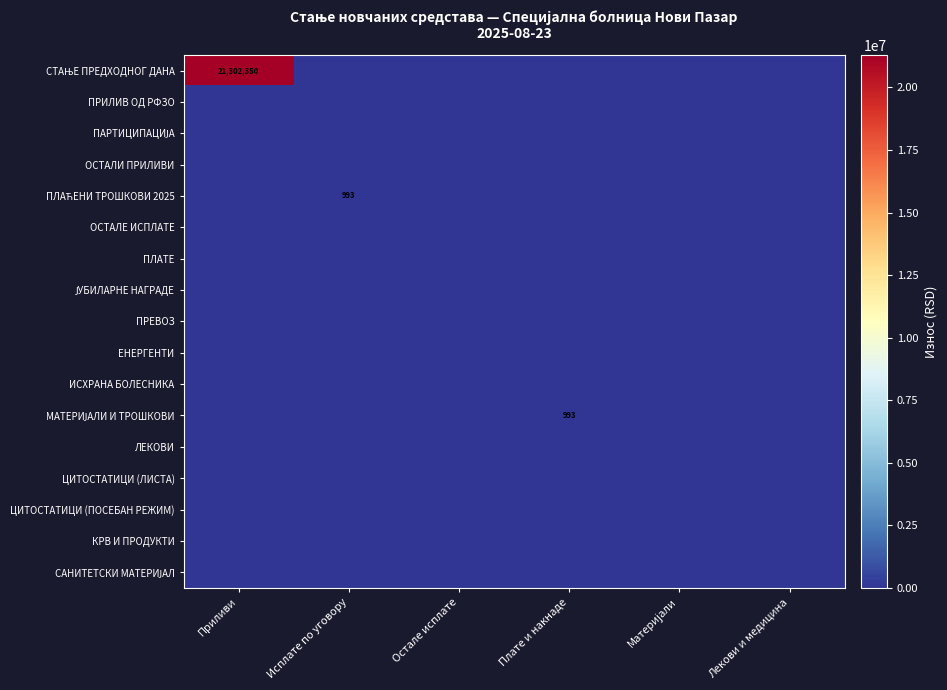

At which label does ЦИТОСТАТИЦИ (ПОСЕБАН РЕЖИМ) reach its minimum?

Приливи